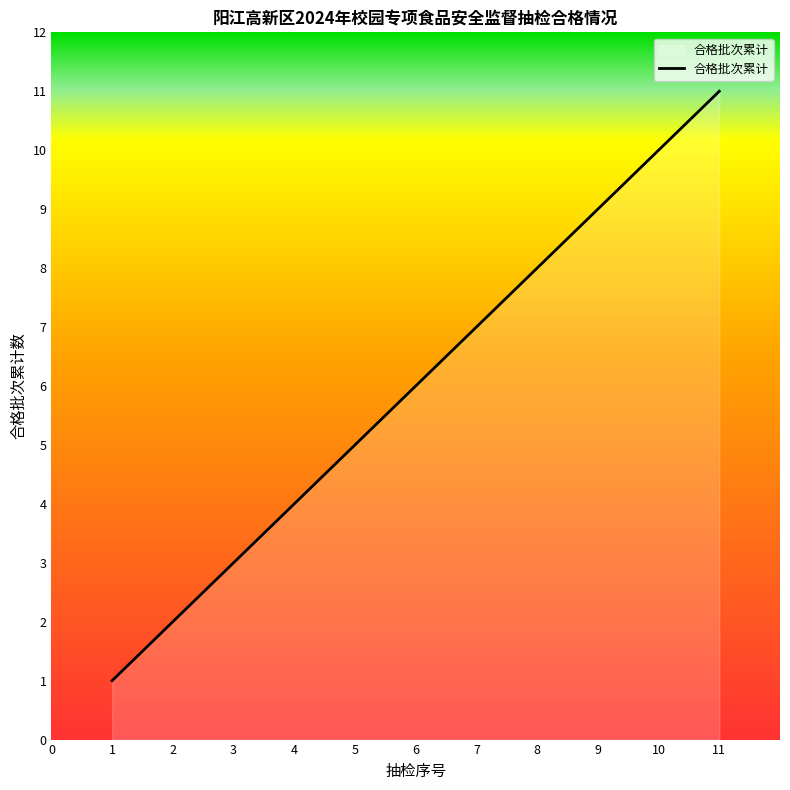

Reading left to right, list all the values displayed in this chart.

1=1	2=2	3=3	4=4	5=5	6=6	7=7	8=8	9=9	10=10	11=11